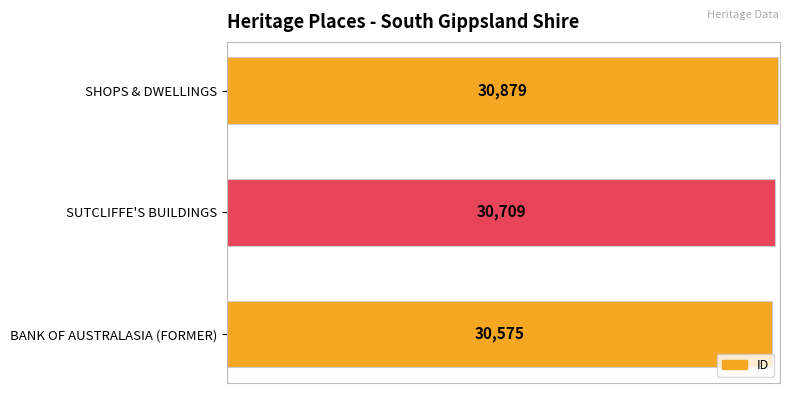

Reading top to bottom, extract all data points from this chart.

30879	30709	30575